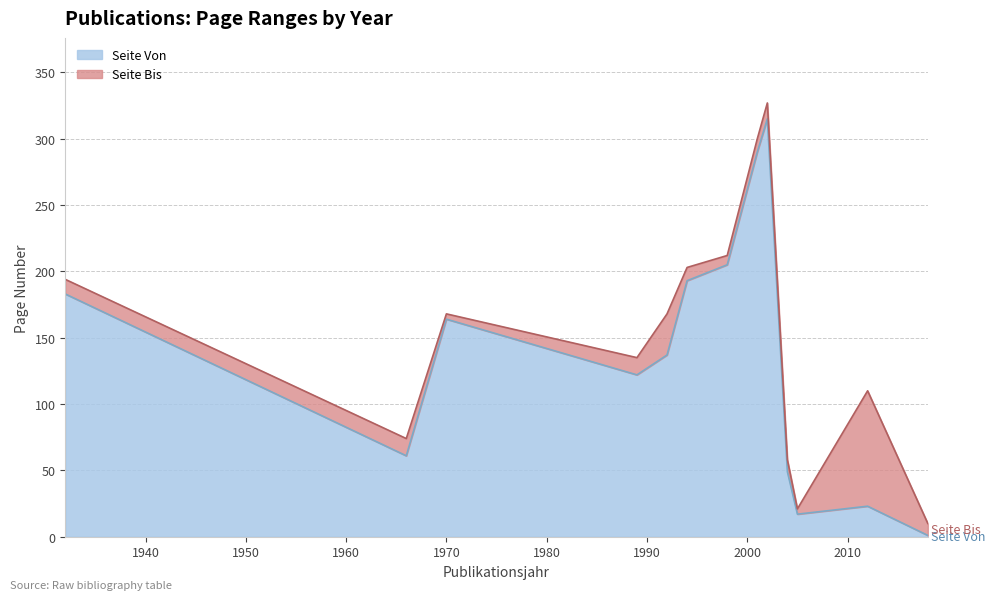

Reading left to right, list all the values displayed in this chart.

Seite Von: 1932=183	1966=61	1970=164	1989=122	1992=137	1994=193	1998=205	2001=290	2002=315	2004=49	2005=17	2012=23	2018=1
Seite Bis: 1932=194	1966=74	1970=168	1989=135	1992=168	1994=203	1998=212	2001=300	2002=327	2004=58	2005=21	2012=110	2018=10